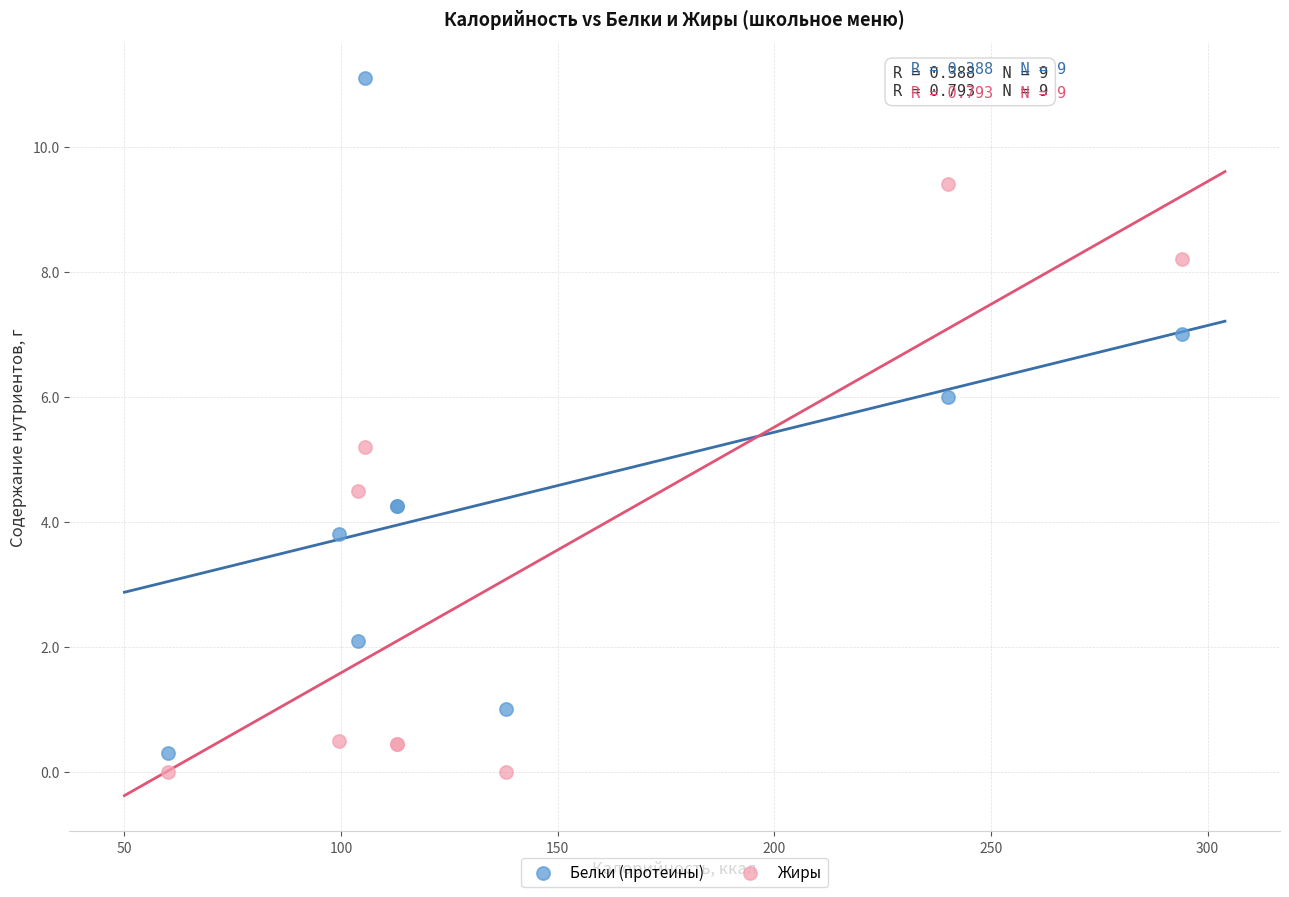

Across all series, what Y value is closest to 5?

5.2